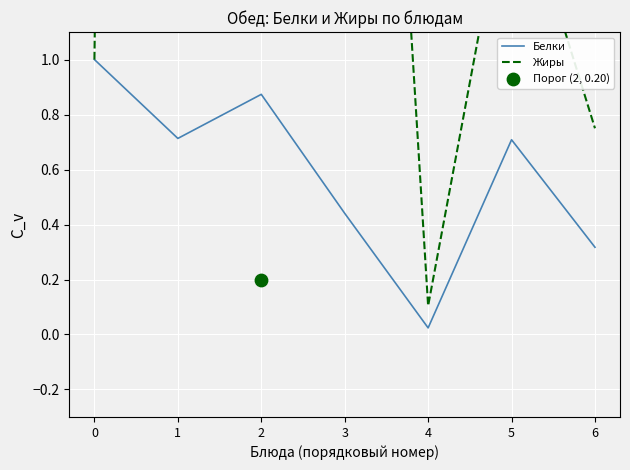

Is the value of Жиры at 4 greater than the value of Белки at 4?

Yes